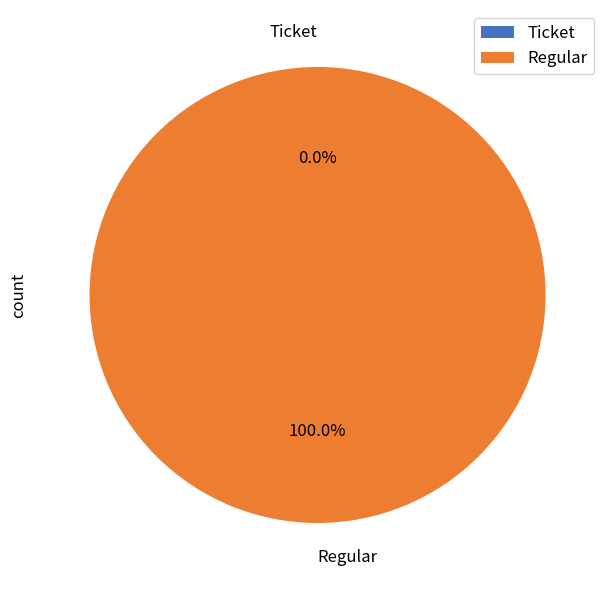

Which slice is the largest?

Regular